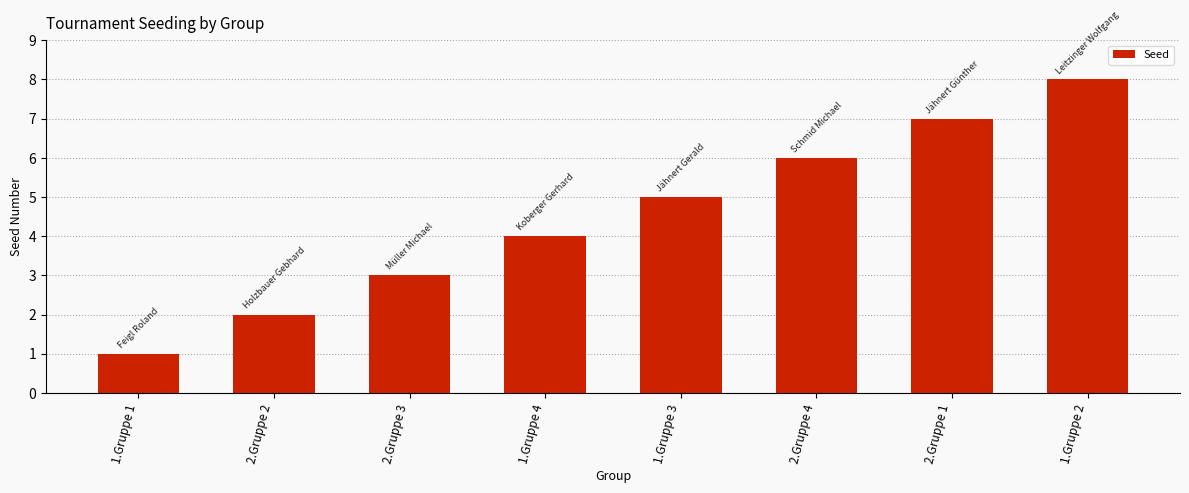

What is the ratio of the value at 1.Gruppe 3 to the value at 2.Gruppe 1?

0.7